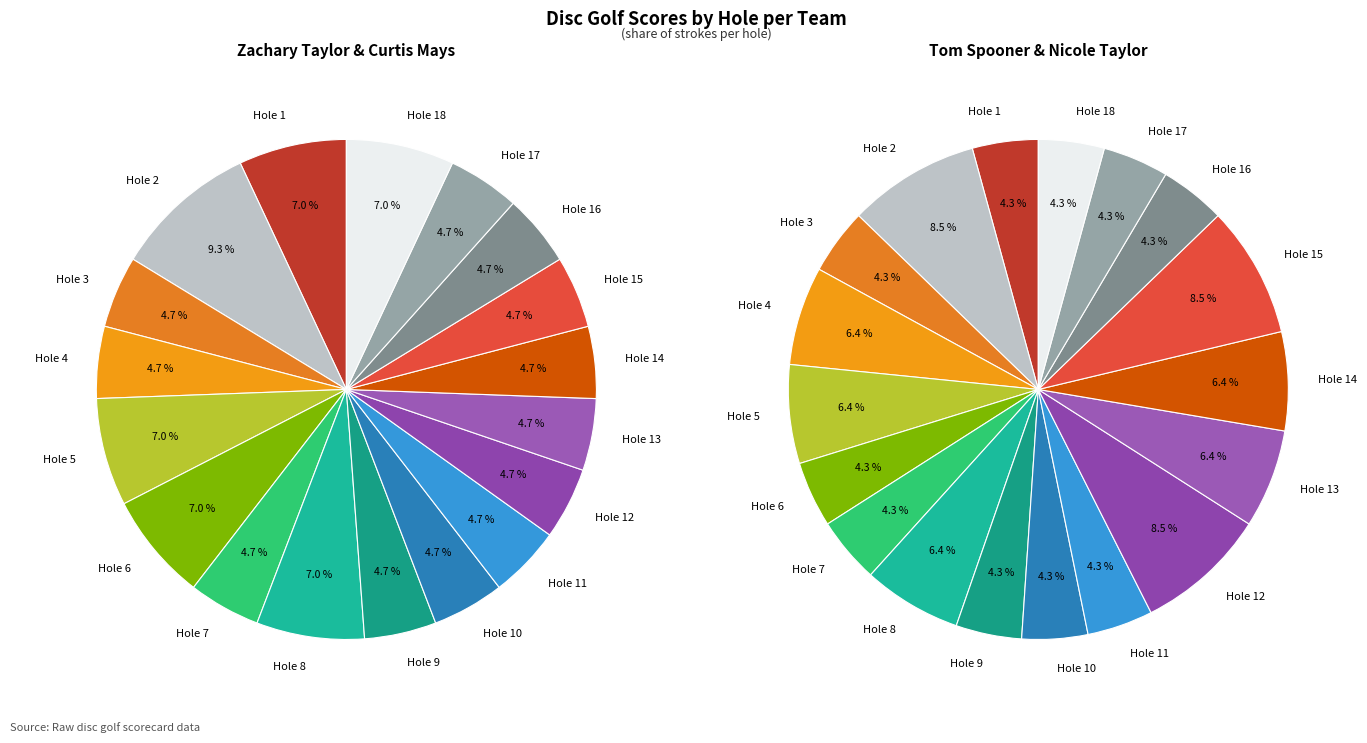

Rank the categories by value from lowest to highest.

Hole 3, Hole 4, Hole 7, Hole 9, Hole 10, Hole 11, Hole 12, Hole 13, Hole 14, Hole 15, Hole 16, Hole 17, Hole 1, Hole 5, Hole 6, Hole 8, Hole 18, Hole 2